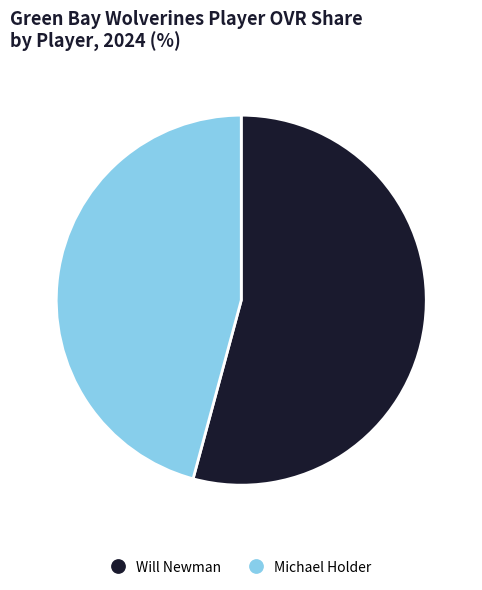

Is it true that Will Newman is 54% of the pie?

True